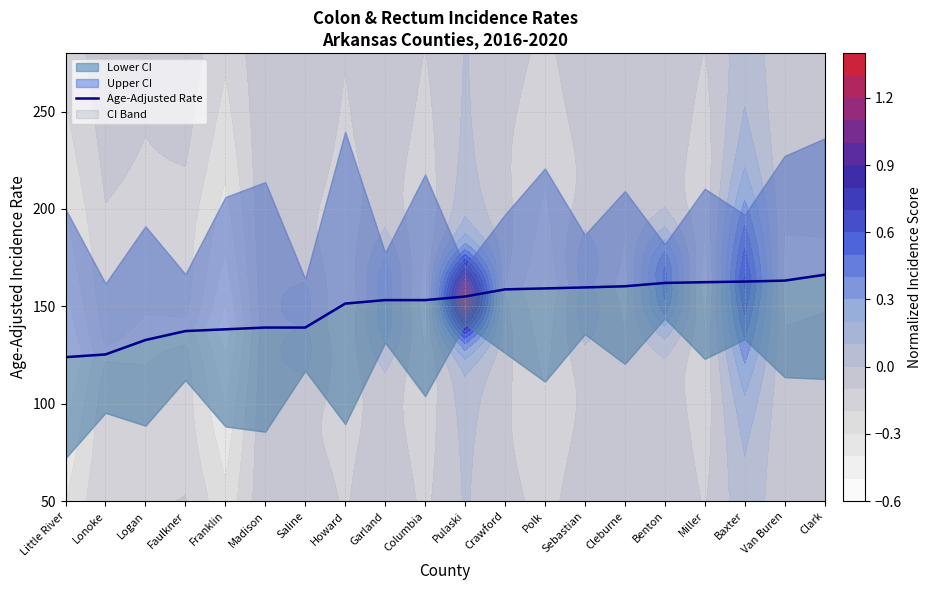

Does the chart have visible grid lines?

Yes